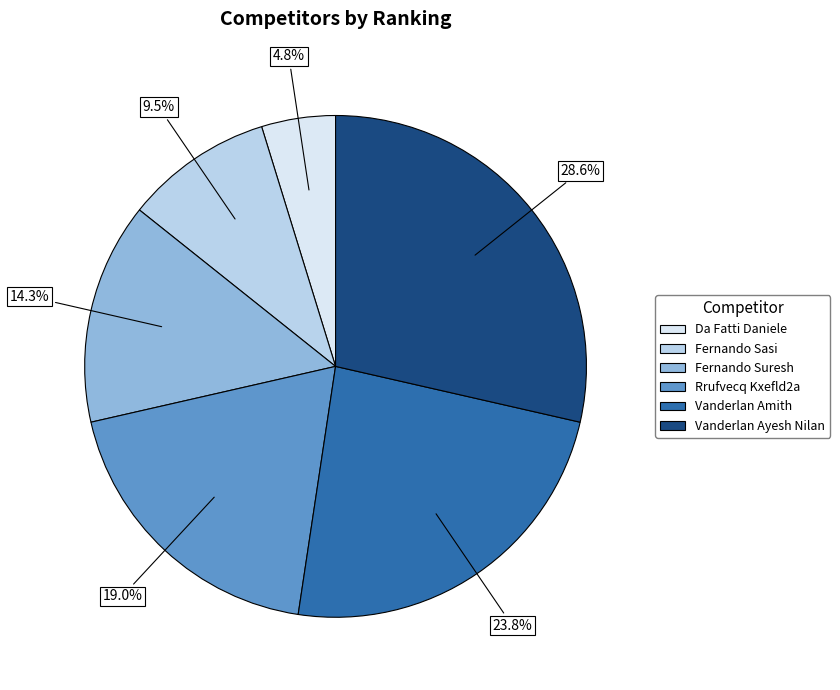

Which has a higher value, Vanderlan Ayesh Nilan or Rrufvecq Kxefld2a?

Vanderlan Ayesh Nilan